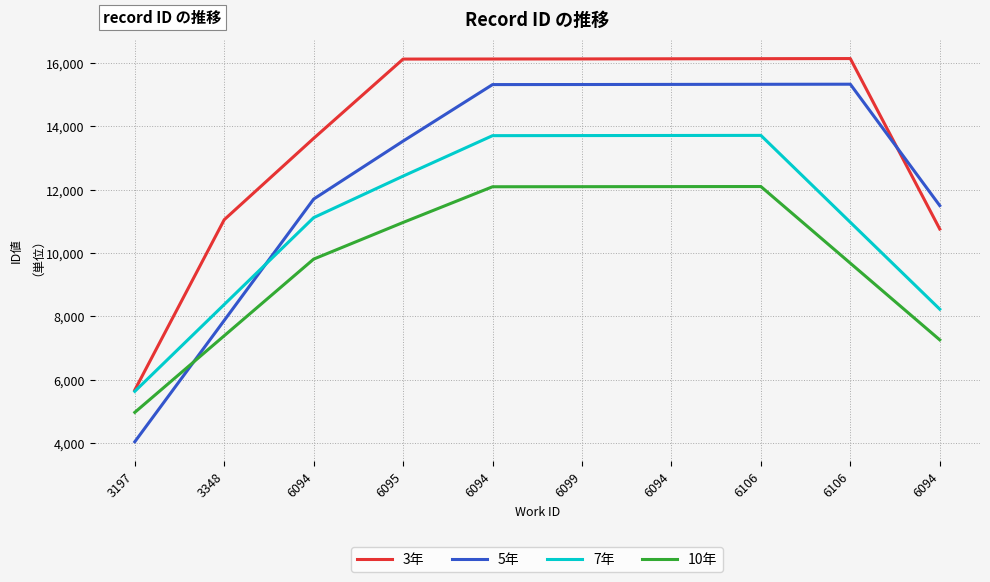

Between 3197 and 6094, which is larger?

6094